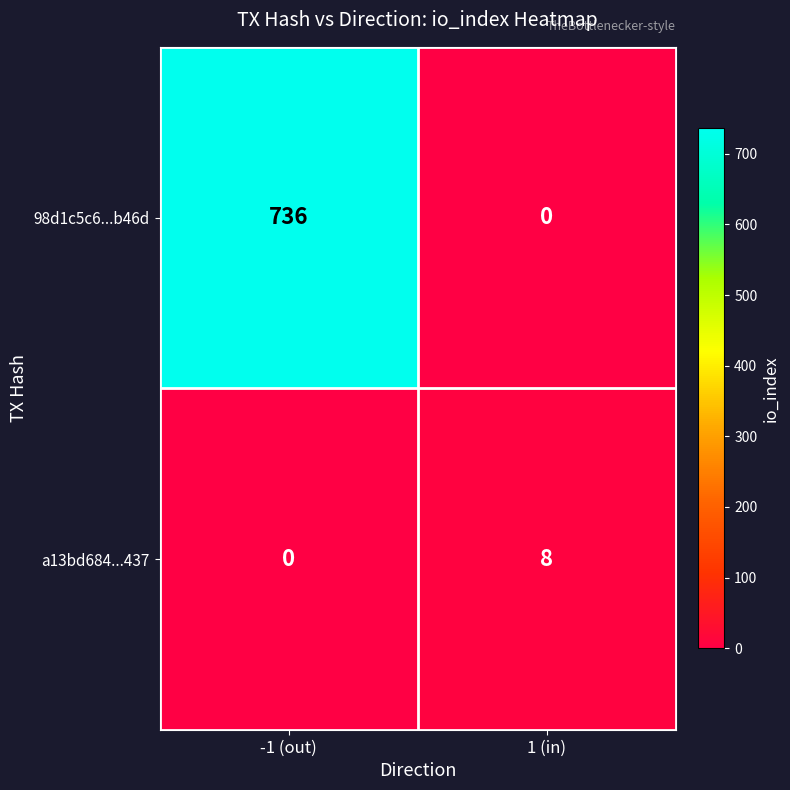

List the series in order of their overall mean, highest first.

98d1c5c6...b46d, a13bd684...437